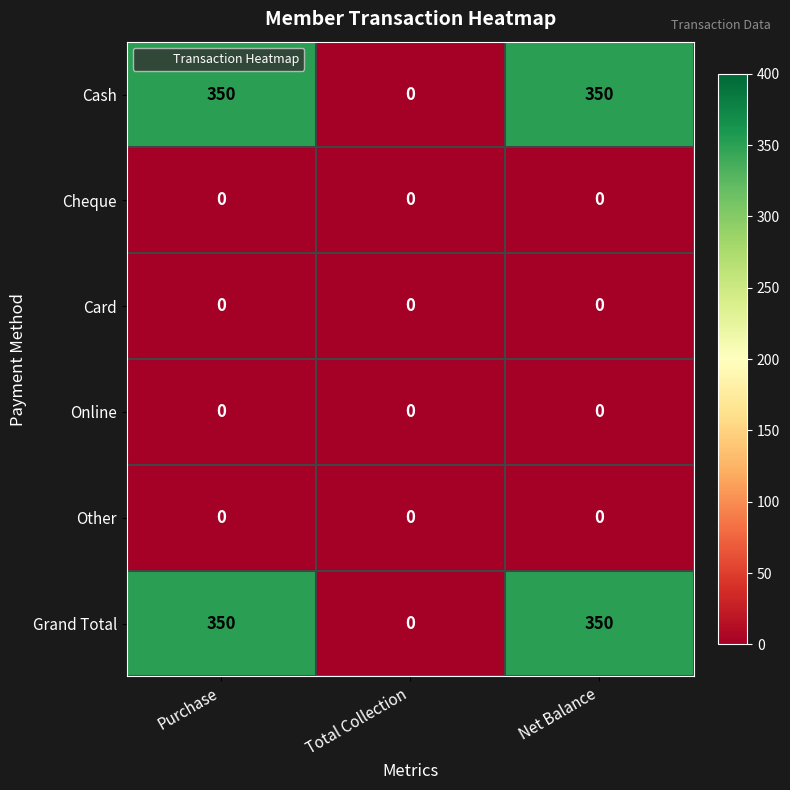

At how many categories does at least one series exceed 306?

2